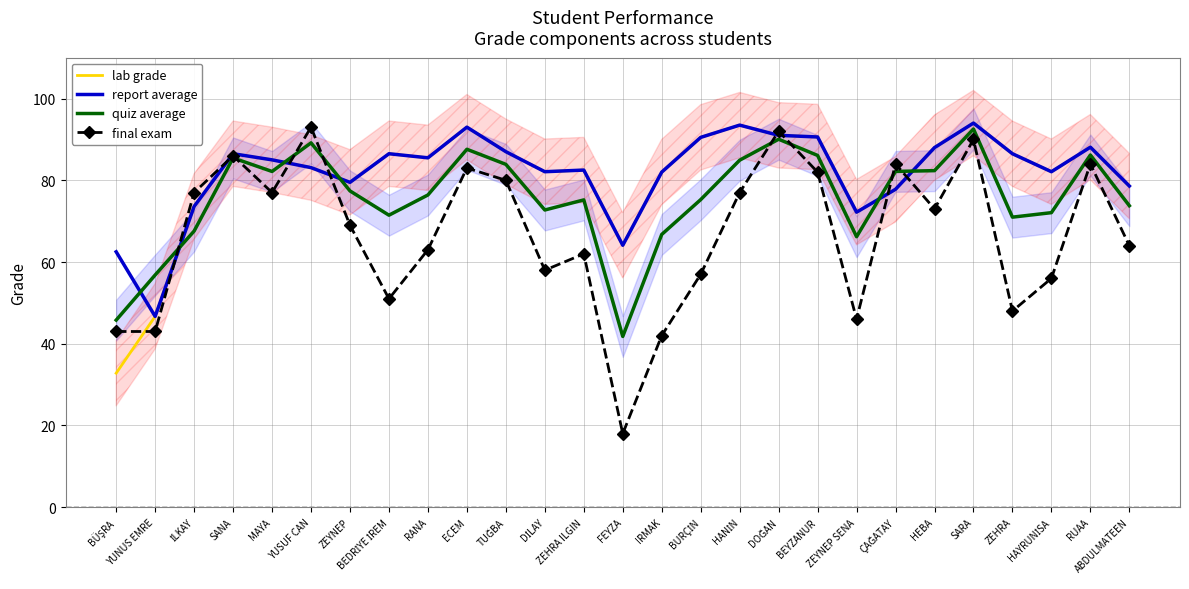

Reading left to right, what are all the values shown in this chart?

lab grade: 32.8	46.7	73.6	86.5	85.0	83.1	79.5	86.5	85.5	93.0	87.0	82.1	82.5	64.1	82.0	90.5	93.5	91.0	90.6	72.2	77.8	88.0	94.0	86.5	82.1	88.1	78.6
report average: 62.5	46.7	73.6	86.5	85.0	83.1	79.5	86.5	85.5	93.0	87.0	82.1	82.5	64.1	82.0	90.5	93.5	91.0	90.6	72.2	77.8	88.0	94.0	86.5	82.1	88.1	78.6
quiz average: 45.8	56.8	67.6	85.5	82.2	89.2	77.4	71.5	76.4	87.6	83.9	72.7	75.2	41.8	66.8	75.3	84.9	90.0	86.1	66.2	82.2	82.4	92.5	71.0	72.1	86.2	73.8
final exam: 43.0	43.0	77.0	86.0	77.0	93.0	69.0	51.0	63.0	83.0	80.0	58.0	62.0	18.0	42.0	57.0	77.0	92.0	82.0	46.0	84.0	73.0	90.0	48.0	56.0	84.0	64.0